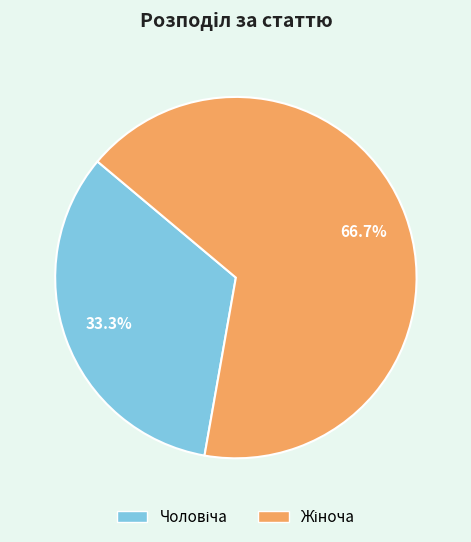

Is there a majority slice in this chart?

Yes